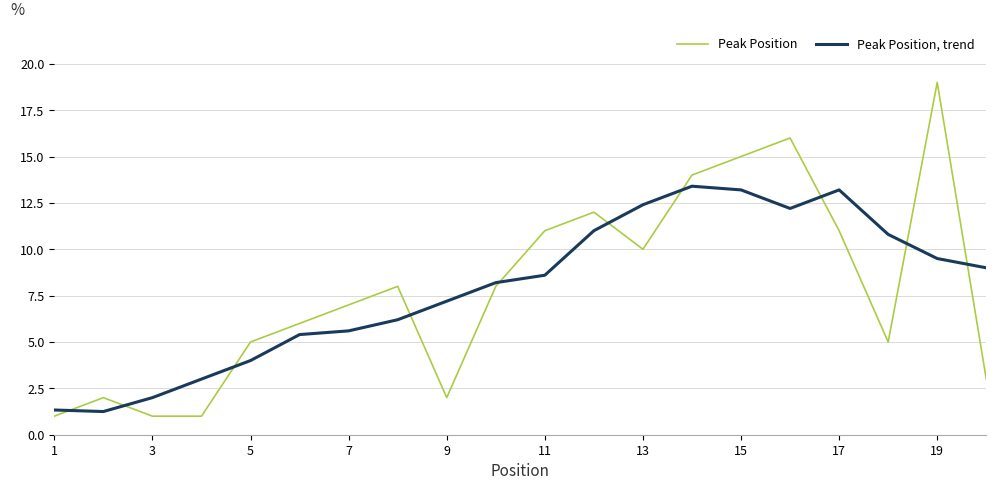

How many series are shown in this chart?

2